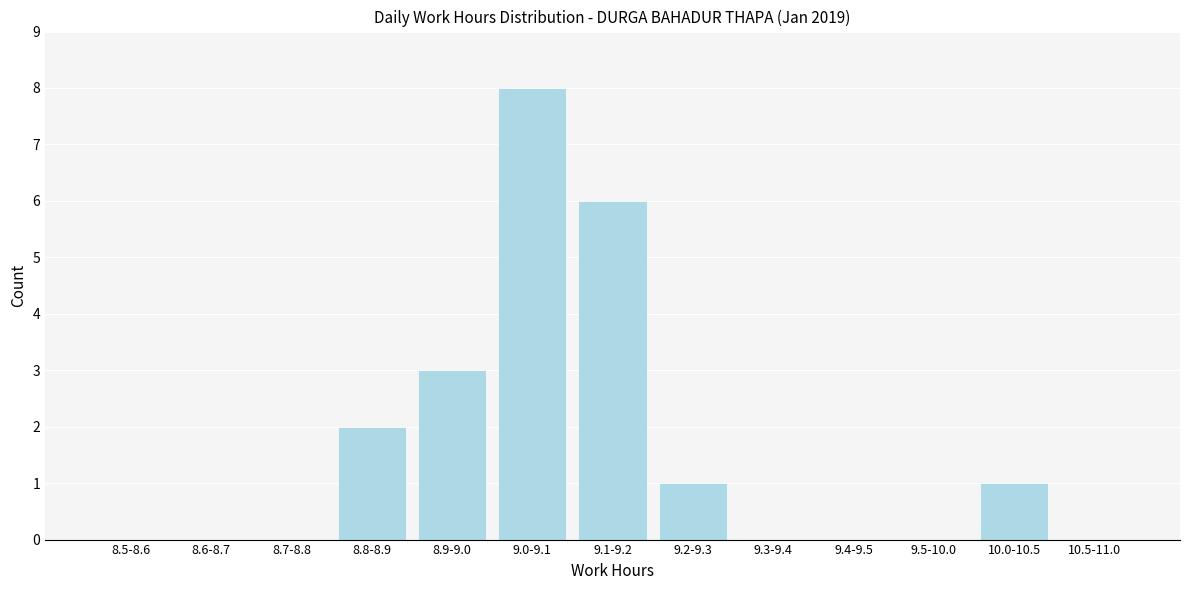

Reading left to right, list all the values displayed in this chart.

8.5-8.6=0	8.6-8.7=0	8.7-8.8=0	8.8-8.9=2	8.9-9.0=3	9.0-9.1=8	9.1-9.2=6	9.2-9.3=1	9.3-9.4=0	9.4-9.5=0	9.5-10.0=0	10.0-10.5=1	10.5-11.0=0